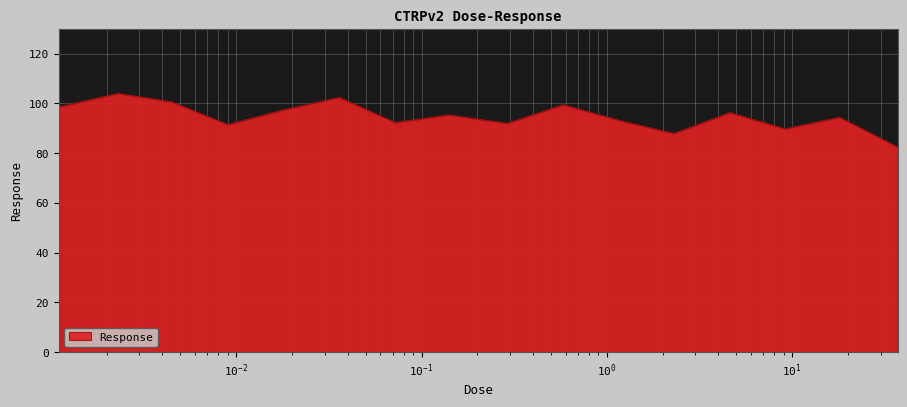

What is the maximum value shown in the chart?

104.0